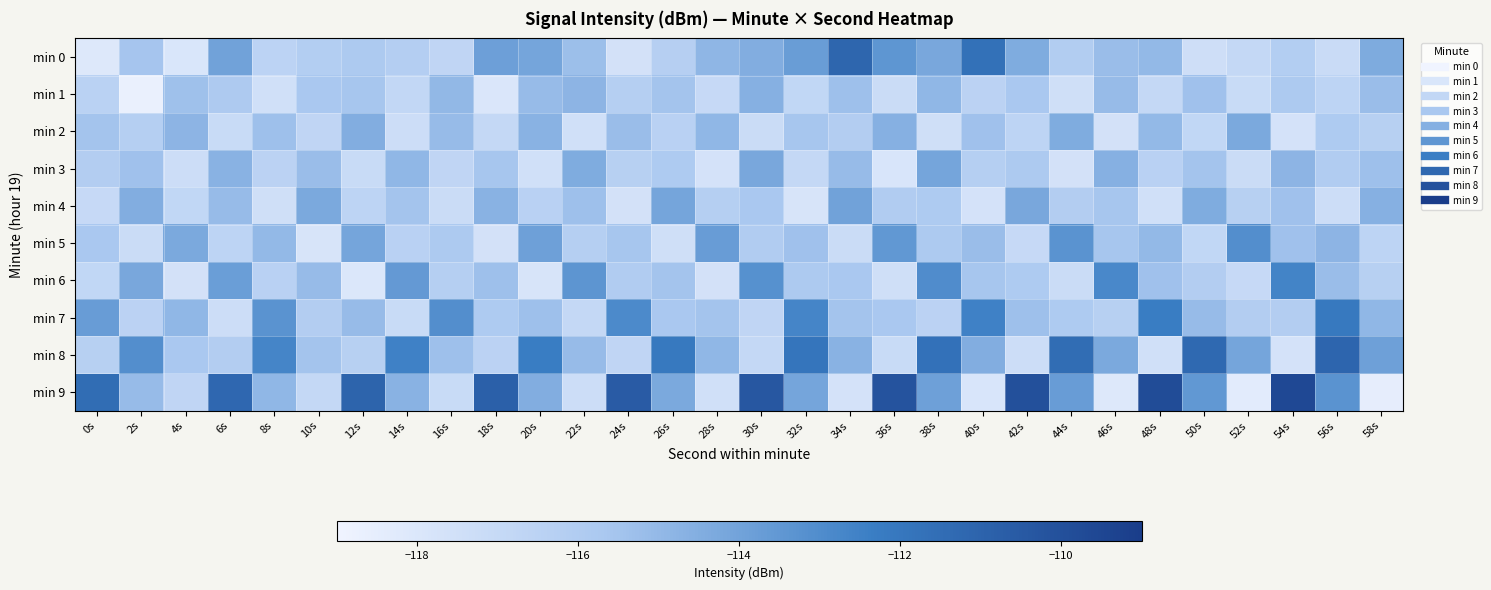

Reading left to right, extract all data points from this chart.

min 0: 0s=-118.1	2s=-115.5	4s=-117.9	6s=-114.0	8s=-116.5	10s=-116.1	12s=-115.8	14s=-116.2	16s=-116.7	18s=-113.9	20s=-114.1	22s=-115.3	24s=-117.6	26s=-116.3	28s=-114.9	30s=-114.5	32s=-113.7	34s=-111.1	36s=-113.4	38s=-114.2	40s=-111.7	42s=-114.4	44s=-116.1	46s=-115.2	48s=-115.0	50s=-117.4	52s=-116.9	54s=-116.1	56s=-117.1	58s=-114.4
min 1: 0s=-116.4	2s=-118.7	4s=-115.3	6s=-115.9	8s=-117.5	10s=-115.7	12s=-115.6	14s=-116.8	16s=-115.0	18s=-118.0	20s=-115.1	22s=-114.8	24s=-116.2	26s=-115.5	28s=-117.0	30s=-114.6	32s=-116.8	34s=-115.3	36s=-117.2	38s=-114.9	40s=-116.5	42s=-115.7	44s=-117.4	46s=-115.1	48s=-116.9	50s=-115.4	52s=-117.1	54s=-115.8	56s=-116.6	58s=-115.2
min 2: 0s=-115.5	2s=-116.2	4s=-114.8	6s=-117.1	8s=-115.3	10s=-116.7	12s=-114.5	14s=-117.3	16s=-115.1	18s=-116.9	20s=-114.7	22s=-117.5	24s=-115.2	26s=-116.4	28s=-114.9	30s=-117.2	32s=-115.6	34s=-116.1	36s=-114.6	38s=-117.4	40s=-115.4	42s=-116.6	44s=-114.4	46s=-117.6	48s=-115.0	50s=-116.8	52s=-114.3	54s=-117.7	56s=-115.9	58s=-116.3
min 3: 0s=-116.1	2s=-115.4	4s=-117.3	6s=-114.7	8s=-116.5	10s=-115.2	12s=-117.1	14s=-114.9	16s=-116.7	18s=-115.6	20s=-117.5	22s=-114.4	24s=-116.3	26s=-115.9	28s=-117.7	30s=-114.2	32s=-116.9	34s=-115.1	36s=-117.9	38s=-114.1	40s=-116.2	42s=-115.8	44s=-117.6	46s=-114.6	48s=-116.4	50s=-115.5	52s=-117.2	54s=-114.8	56s=-116.0	58s=-115.3
min 4: 0s=-117.0	2s=-114.5	4s=-116.8	6s=-115.1	8s=-117.4	10s=-114.3	12s=-116.6	14s=-115.5	16s=-117.2	18s=-114.7	20s=-116.4	22s=-115.3	24s=-117.6	26s=-114.1	28s=-116.2	30s=-115.7	32s=-117.8	34s=-114.0	36s=-116.0	38s=-115.9	40s=-117.7	42s=-114.2	44s=-116.1	46s=-115.6	48s=-117.5	50s=-114.4	52s=-116.3	54s=-115.4	56s=-117.3	58s=-114.6
min 5: 0s=-115.7	2s=-117.2	4s=-114.3	6s=-116.6	8s=-115.0	10s=-117.8	12s=-114.1	14s=-116.4	16s=-115.8	18s=-117.6	20s=-113.9	22s=-116.2	24s=-115.6	26s=-117.4	28s=-113.7	30s=-116.0	32s=-115.4	34s=-117.2	36s=-113.5	38s=-115.8	40s=-115.2	42s=-117.0	44s=-113.3	46s=-115.6	48s=-115.0	50s=-116.8	52s=-113.1	54s=-115.4	56s=-114.8	58s=-116.6
min 6: 0s=-116.8	2s=-114.2	4s=-117.6	6s=-113.8	8s=-116.4	10s=-115.1	12s=-118.0	14s=-113.6	16s=-116.2	18s=-115.3	20s=-117.8	22s=-113.4	24s=-116.0	26s=-115.5	28s=-117.6	30s=-113.2	32s=-115.8	34s=-115.7	36s=-117.4	38s=-113.0	40s=-115.6	42s=-115.9	44s=-117.2	46s=-112.8	48s=-115.4	50s=-116.1	52s=-117.0	54s=-112.6	56s=-115.2	58s=-116.3
min 7: 0s=-113.7	2s=-116.5	4s=-114.9	6s=-117.3	8s=-113.3	10s=-116.1	12s=-115.1	14s=-117.1	16s=-113.1	18s=-115.9	20s=-115.3	22s=-116.9	24s=-112.9	26s=-115.7	28s=-115.5	30s=-116.7	32s=-112.7	34s=-115.5	36s=-115.7	38s=-116.5	40s=-112.5	42s=-115.3	44s=-115.9	46s=-116.3	48s=-112.3	50s=-115.1	52s=-116.1	54s=-116.1	56s=-112.1	58s=-114.9
min 8: 0s=-116.3	2s=-113.1	4s=-115.7	6s=-116.1	8s=-112.7	10s=-115.5	12s=-116.3	14s=-112.5	16s=-115.3	18s=-116.5	20s=-112.3	22s=-115.1	24s=-116.7	26s=-112.1	28s=-114.9	30s=-116.9	32s=-111.9	34s=-114.7	36s=-117.1	38s=-111.7	40s=-114.5	42s=-117.3	44s=-111.5	46s=-114.3	48s=-117.5	50s=-111.3	52s=-114.1	54s=-117.7	56s=-111.1	58s=-113.9
min 9: 0s=-111.5	2s=-115.1	4s=-116.7	6s=-111.2	8s=-114.9	10s=-116.9	12s=-111.0	14s=-114.7	16s=-117.1	18s=-110.8	20s=-114.5	22s=-117.3	24s=-110.6	26s=-114.3	28s=-117.5	30s=-110.4	32s=-114.1	34s=-117.7	36s=-110.2	38s=-113.9	40s=-117.9	42s=-110.0	44s=-113.7	46s=-118.1	48s=-109.8	50s=-113.5	52s=-118.3	54s=-109.6	56s=-113.3	58s=-118.5